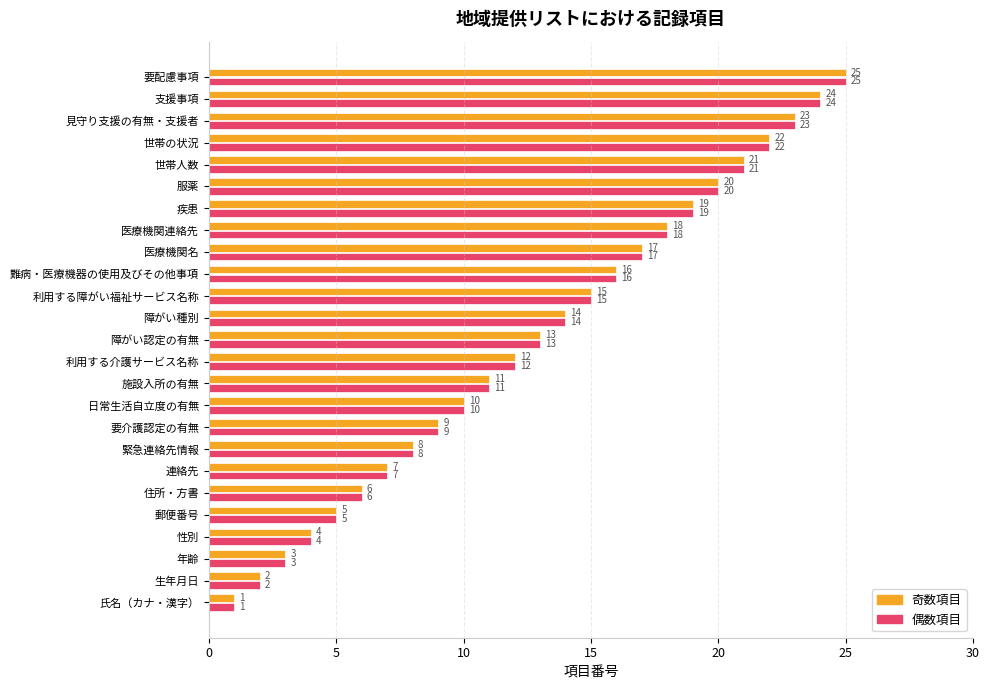

What is the smallest value displayed?

1